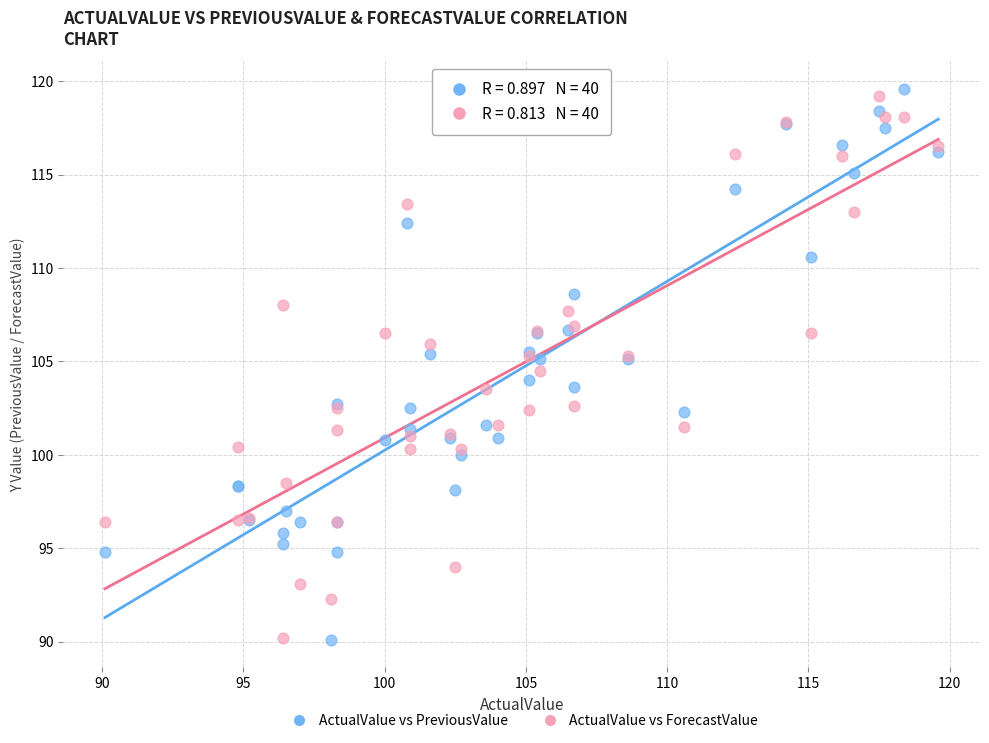

What is the X range (max minus min) for the scatter plot?

29.5